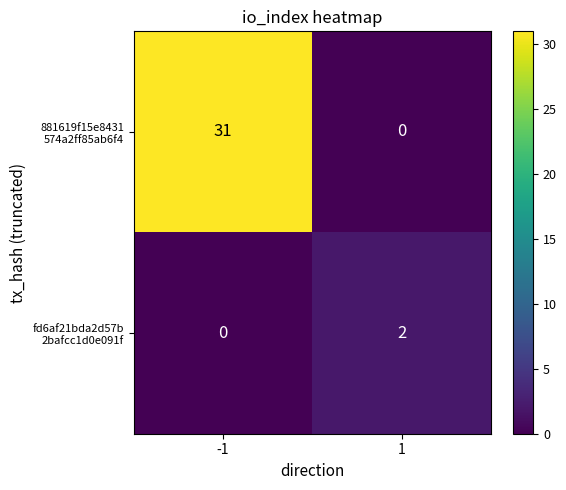

What is the difference between the highest and lowest values at -1?

31